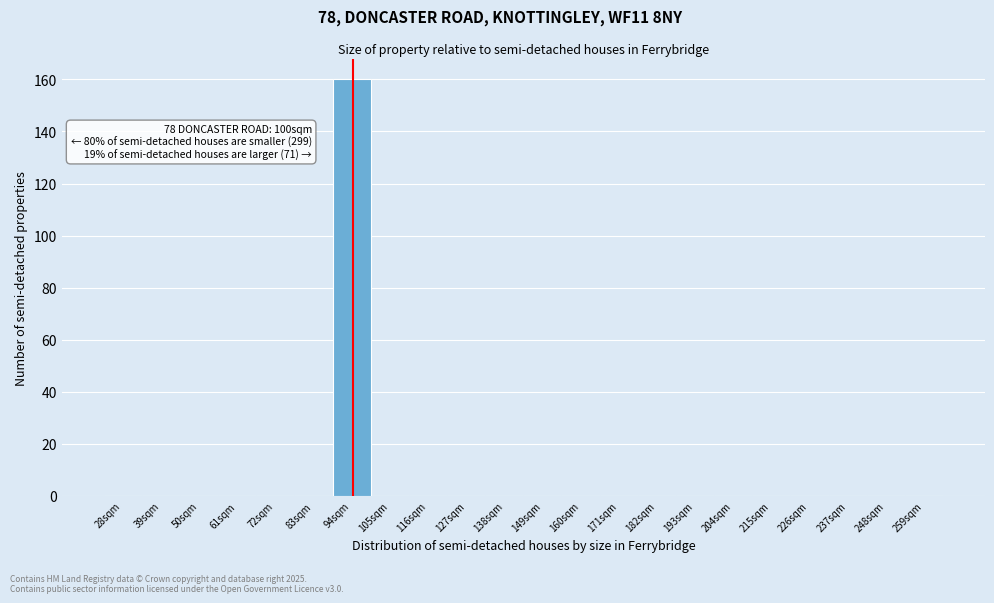

Reading right to left, extract all data points from this chart.

259sqm=0	248sqm=0	237sqm=0	226sqm=0	215sqm=0	204sqm=0	193sqm=0	182sqm=0	171sqm=0	160sqm=0	149sqm=0	138sqm=0	127sqm=0	116sqm=0	105sqm=0	94sqm=160	83sqm=0	72sqm=0	61sqm=0	50sqm=0	39sqm=0	28sqm=0